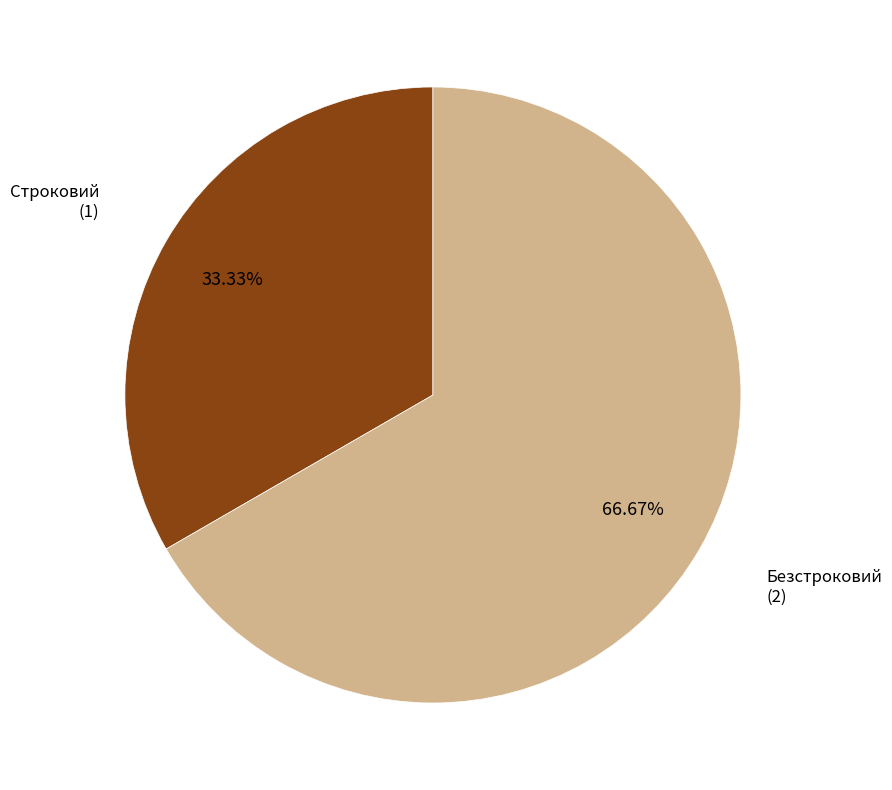

Count the number of slices in the pie.

2